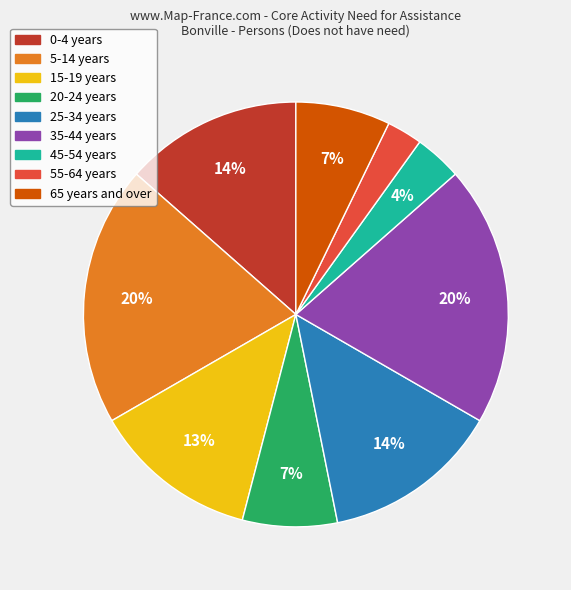

True or false: 35-44 years accounts for 26% of the total.

False